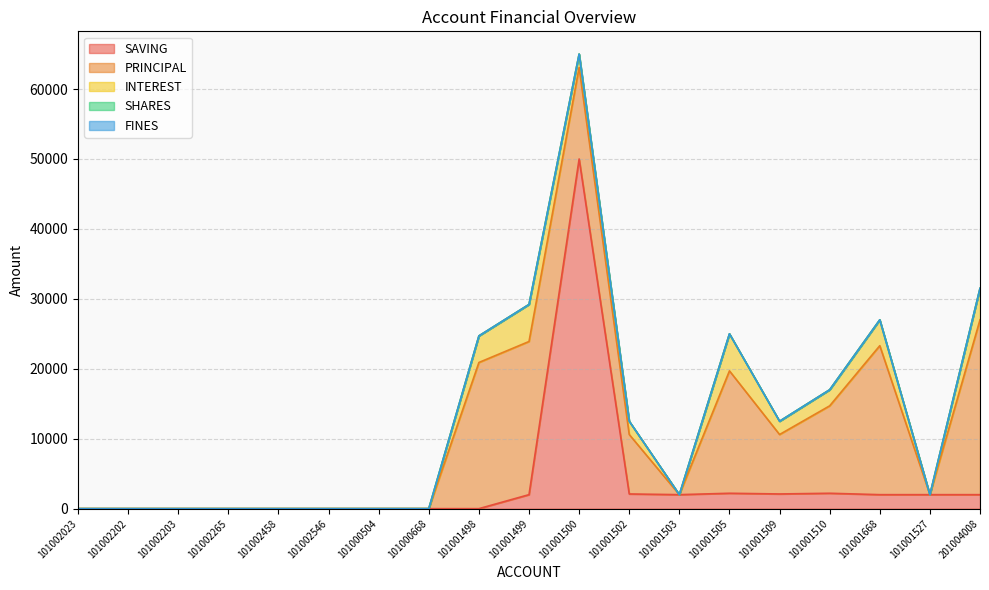

Rank the series by their maximum value, from lowest to highest.

SHARES, FINES, INTEREST, PRINCIPAL, SAVING